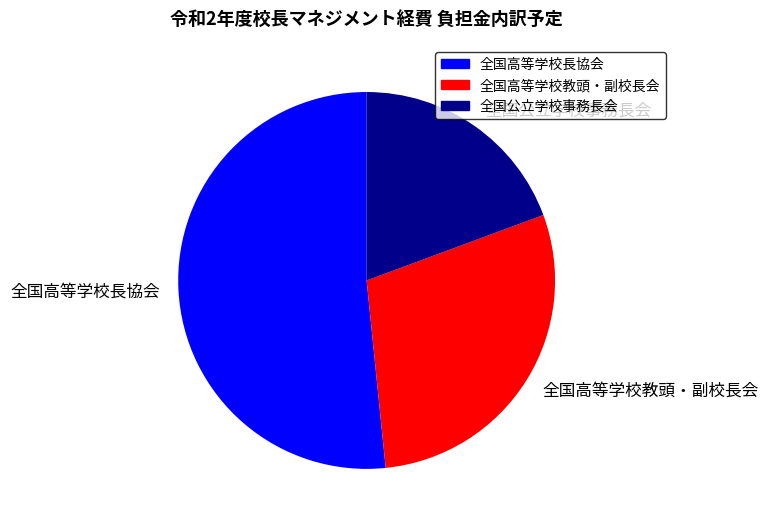

Which category has the smallest portion of the pie?

全国公立学校事務長会